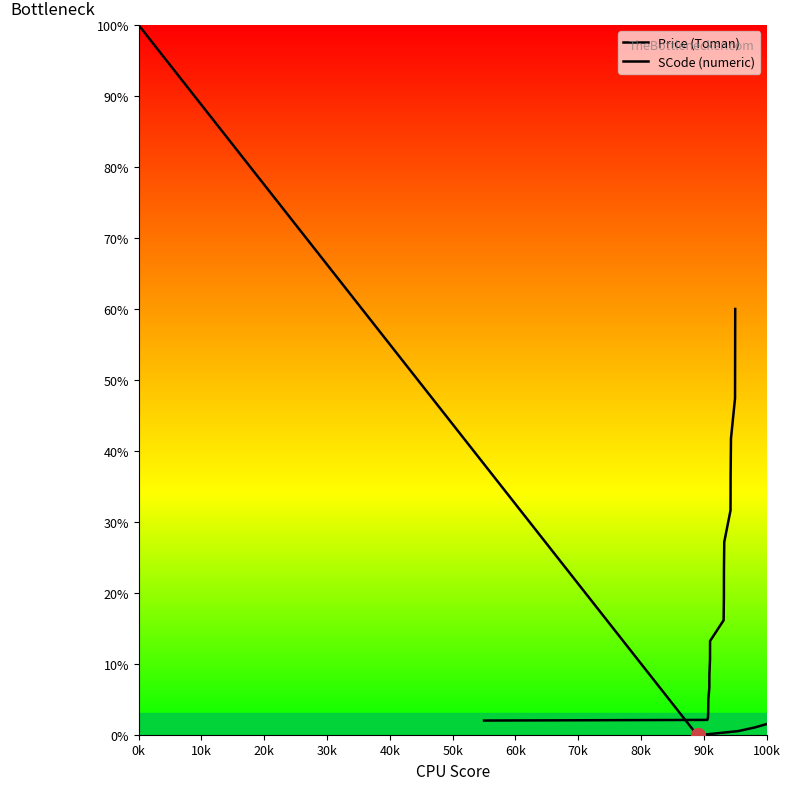

At which label does Price (Toman) reach its peak?

0k